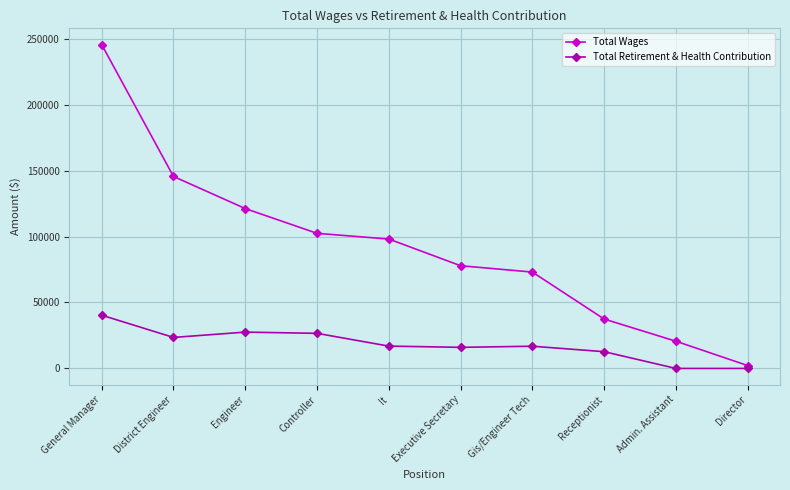

Which category has the lowest value in the Total Wages series?

Director